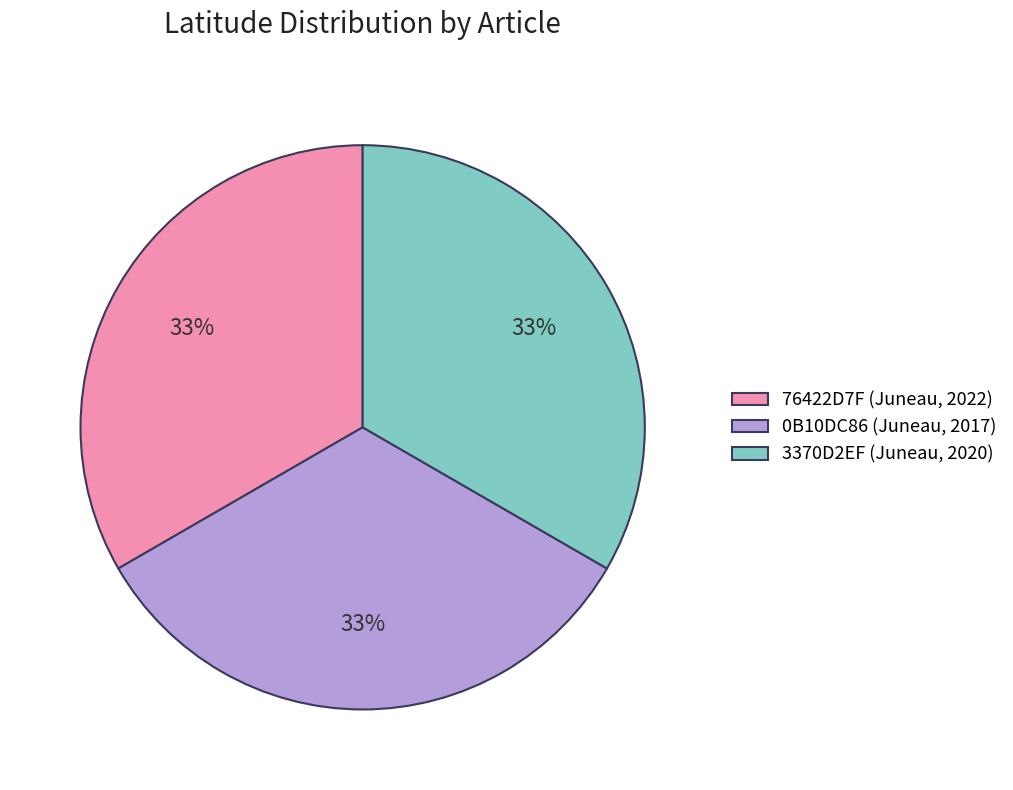

Count the number of slices in the pie.

3